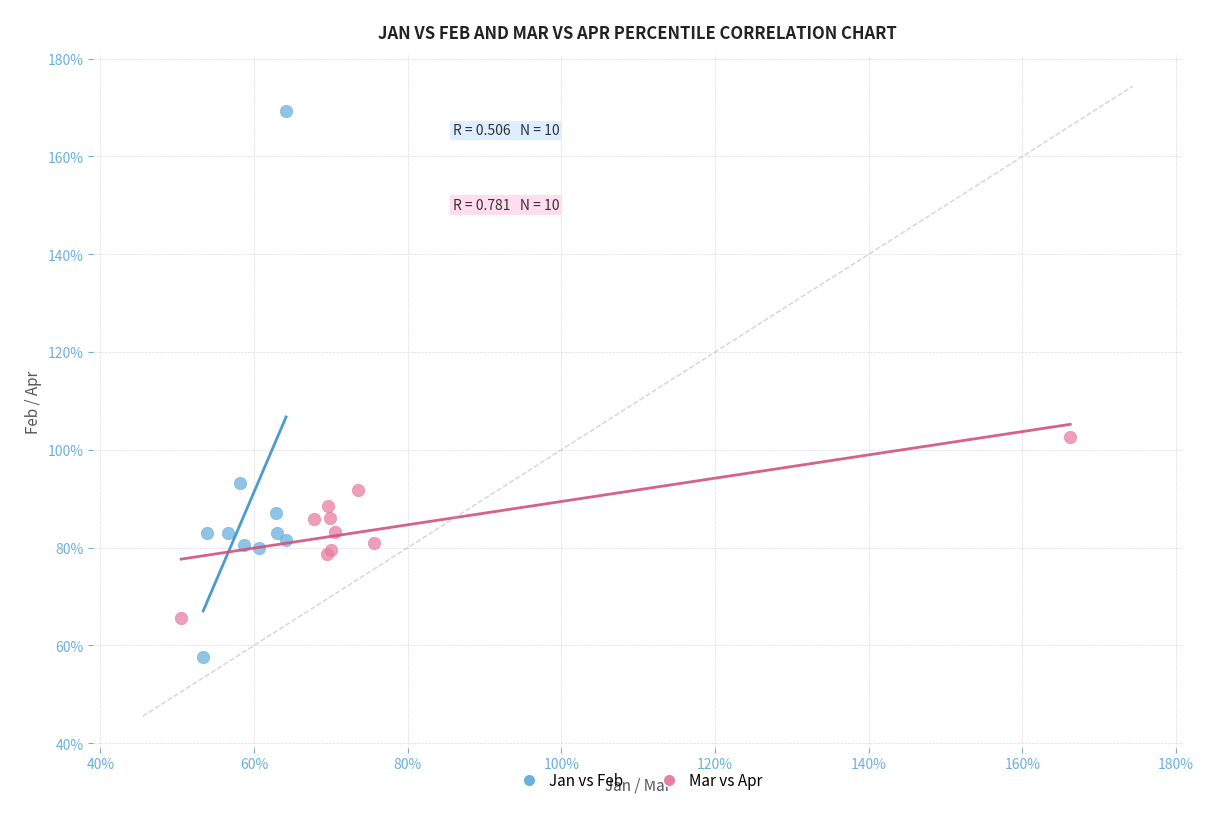

What are all the series names shown in the legend?

Jan vs Feb, Mar vs Apr